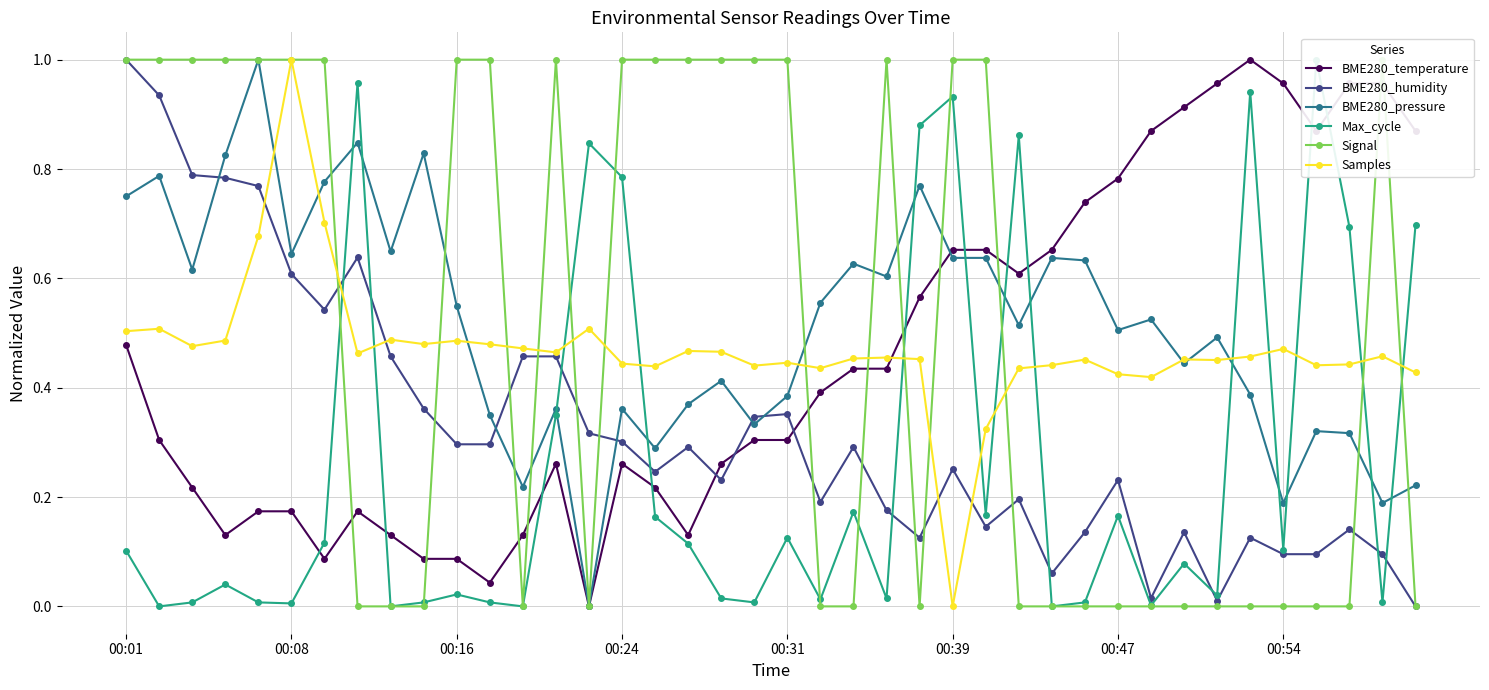

What is the difference between the maximum and minimum values in the BME280_pressure series?

1.0